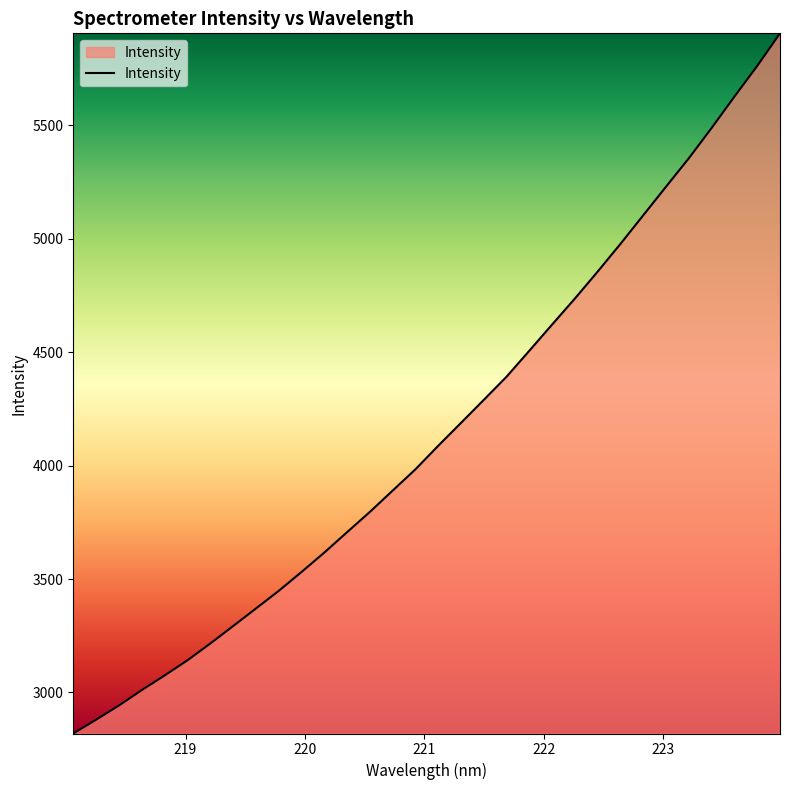

What is the difference between the maximum and minimum values?

3087.0